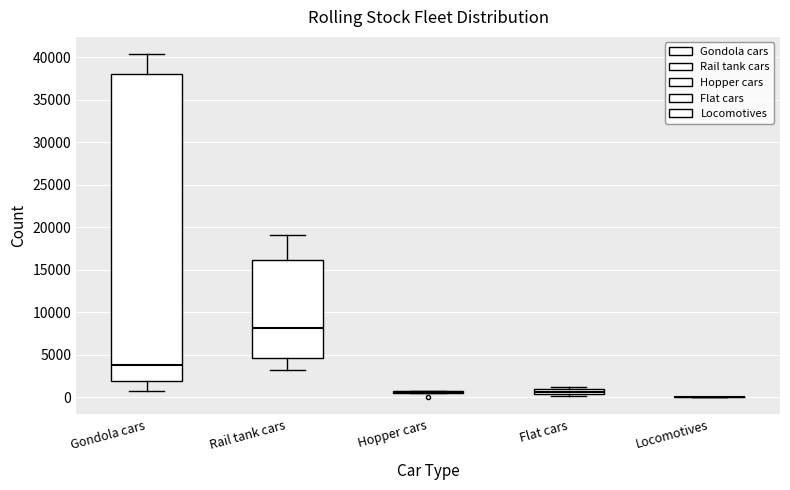

Which box is the tallest, from its lower edge to its upper edge?

Gondola cars